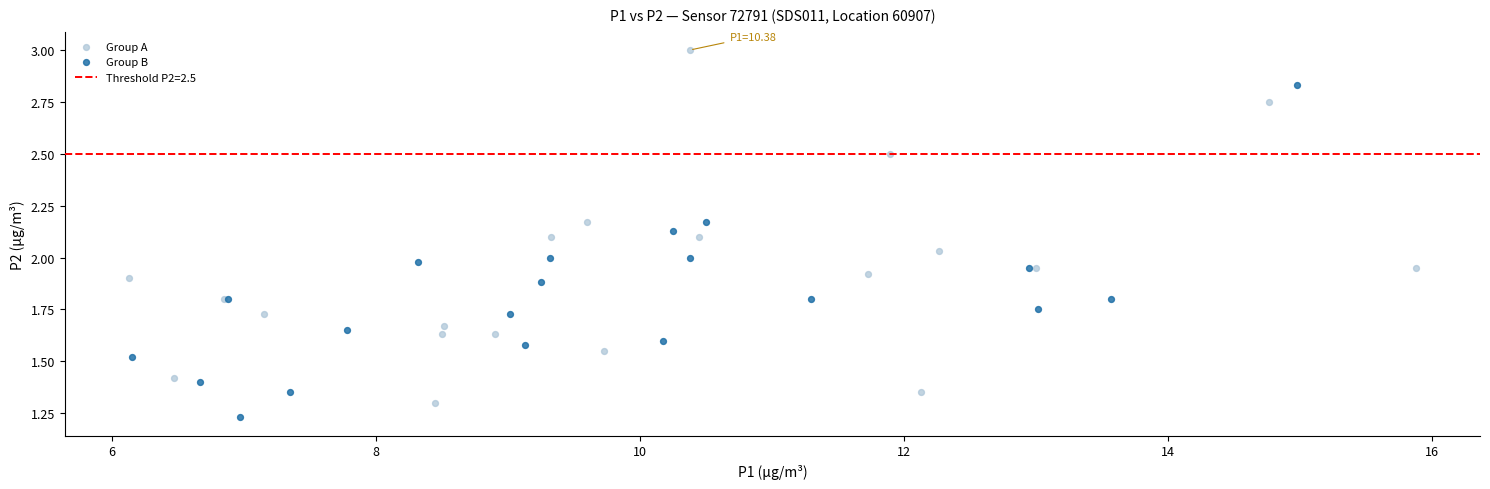

Which series reaches the minimum Y coordinate?

Group B